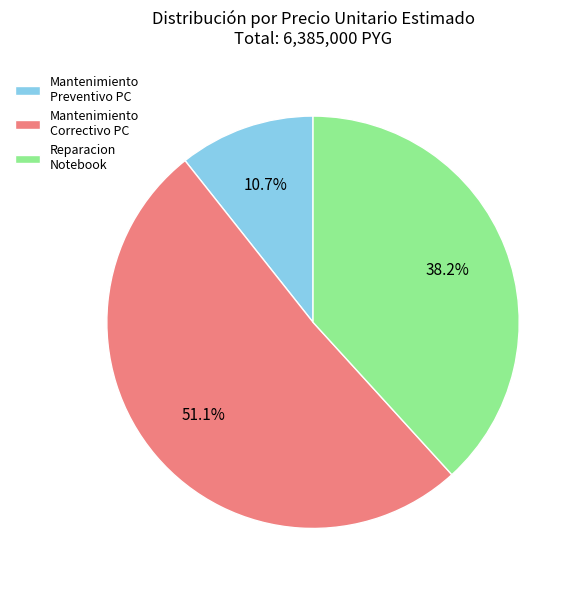

Is the sum of Reparacion Notebook and Mantenimiento Preventivo PC greater than half?

No